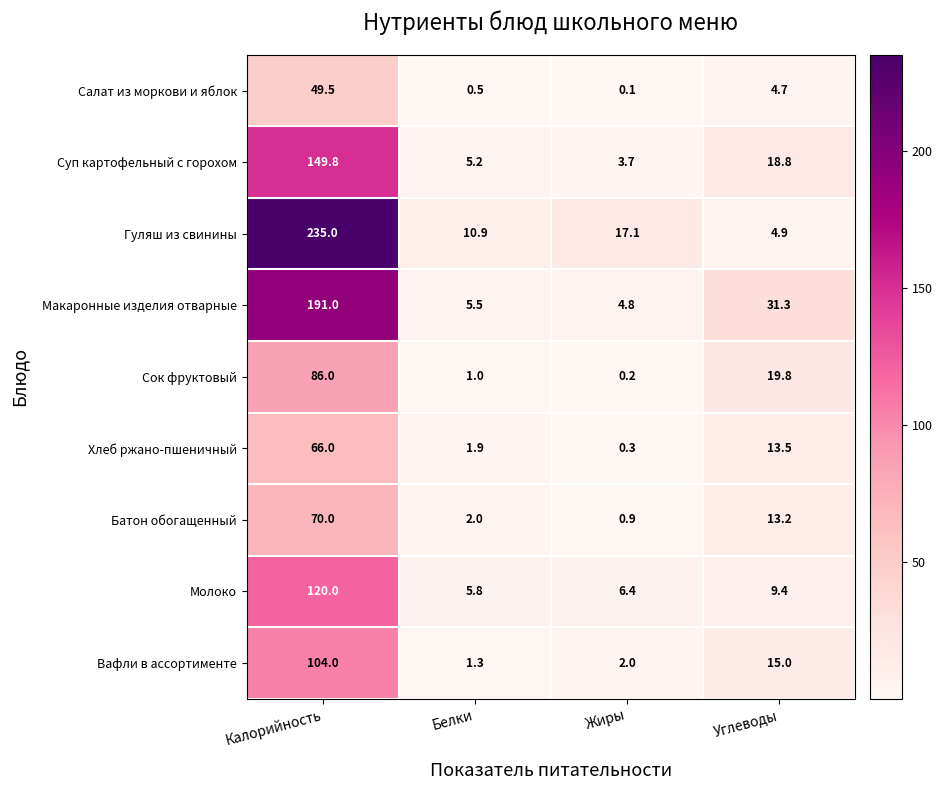

How many categories are shown in the chart?

4